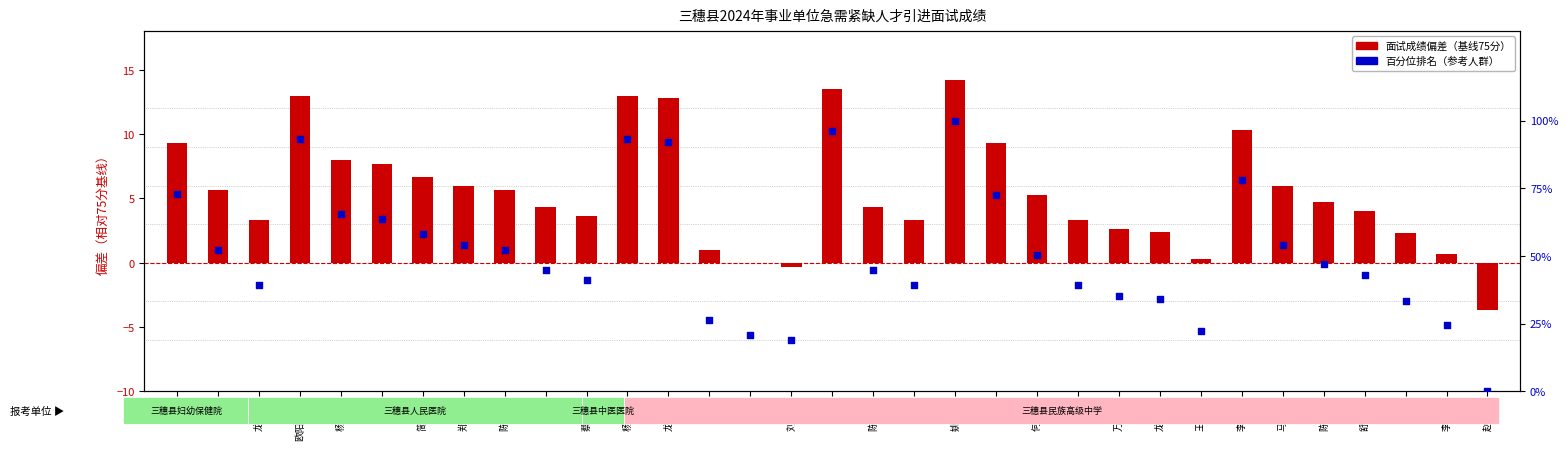

Which series has the largest total across all categories?

百分位排名